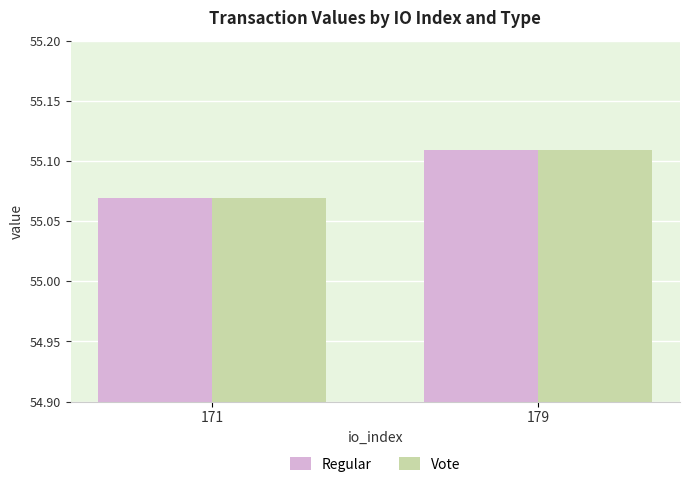

What is the sum of all Vote values?

110.2